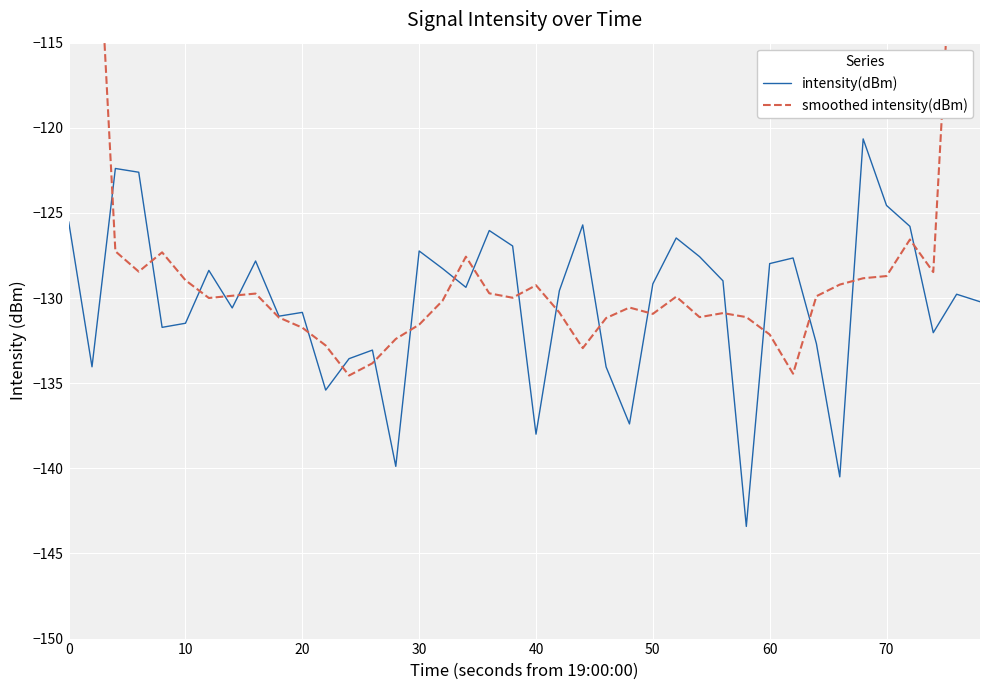

What is the highest value of the intensity(dBm) series?

-120.7